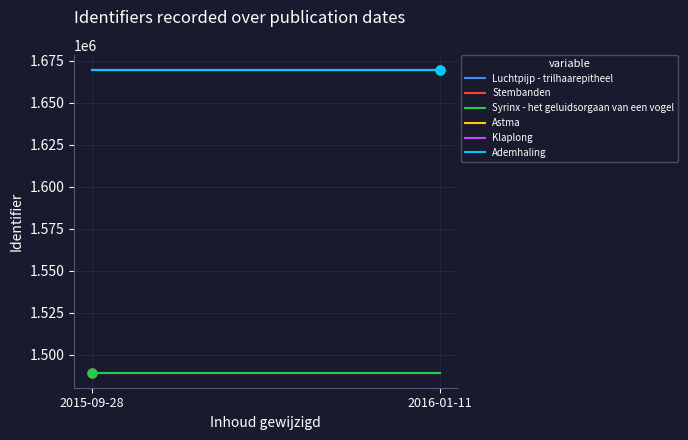

At how many categories does at least one series exceed 1551740?

2